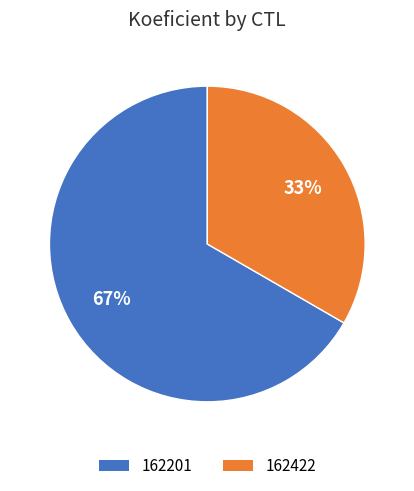

What is the majority slice?

162201